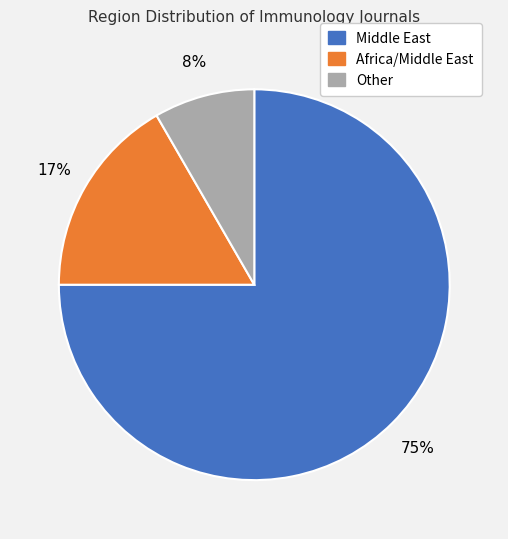

To the nearest percent, what is the difference between the Africa/Middle East and Middle East slice percentages?

58%